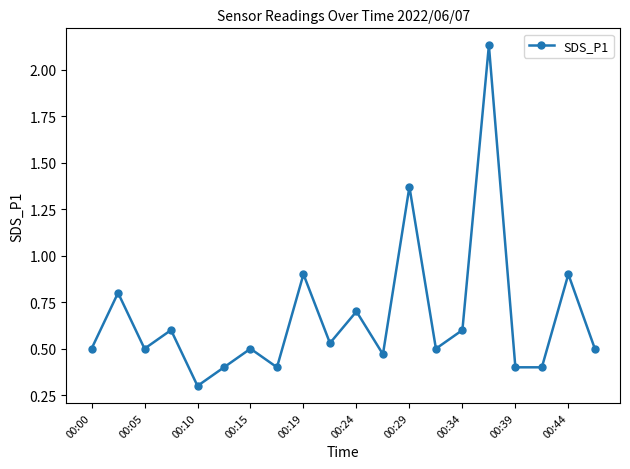

What is the smallest value displayed?

0.3